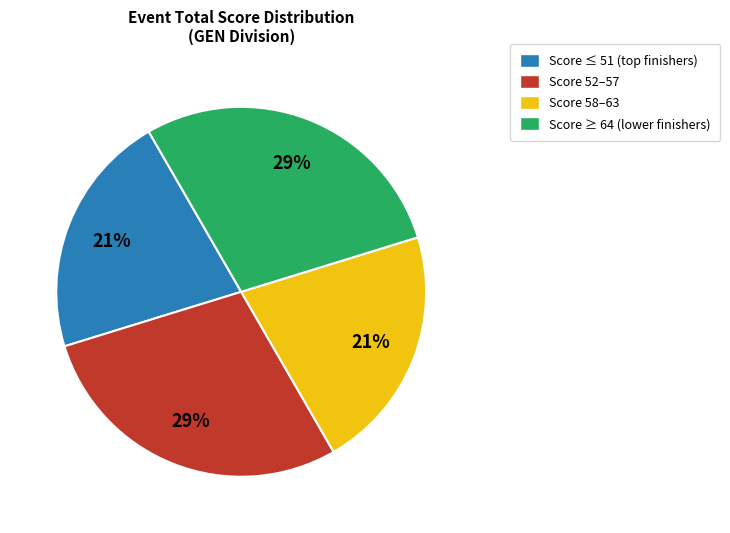

Does any single category account for the majority?

No